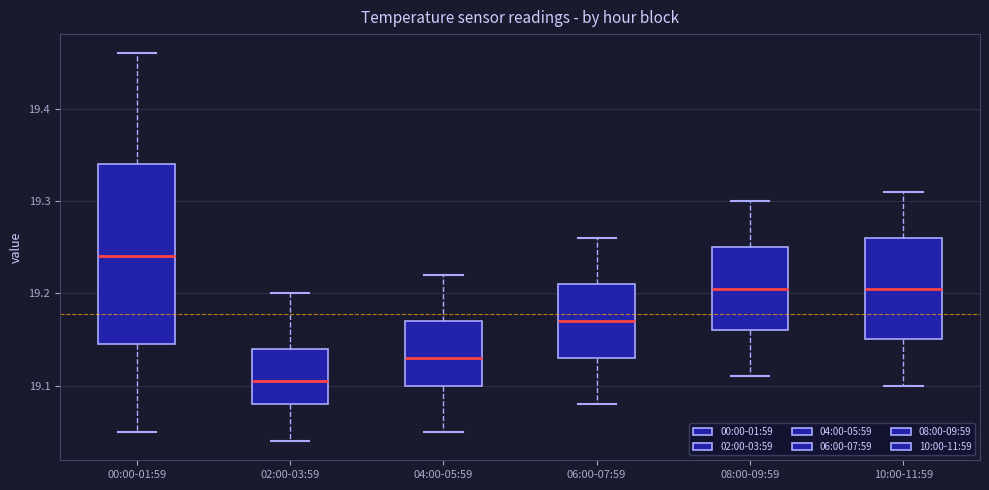

Reading left to right, transcribe this box plot: for each box, give where its median line is, the range the box spans, and where its two whiskers end, as read against the y-axis. The values are not printed on the chart, so give them approximately, as read against the axis.

00:00-01:59: median 19.24, box 19.15 to 19.34, whiskers 19.05 to 19.46
02:00-03:59: median 19.11, box 19.08 to 19.14, whiskers 19.04 to 19.20
04:00-05:59: median 19.13, box 19.10 to 19.17, whiskers 19.05 to 19.22
06:00-07:59: median 19.17, box 19.13 to 19.21, whiskers 19.08 to 19.26
08:00-09:59: median 19.21, box 19.16 to 19.25, whiskers 19.11 to 19.30
10:00-11:59: median 19.21, box 19.15 to 19.26, whiskers 19.10 to 19.31